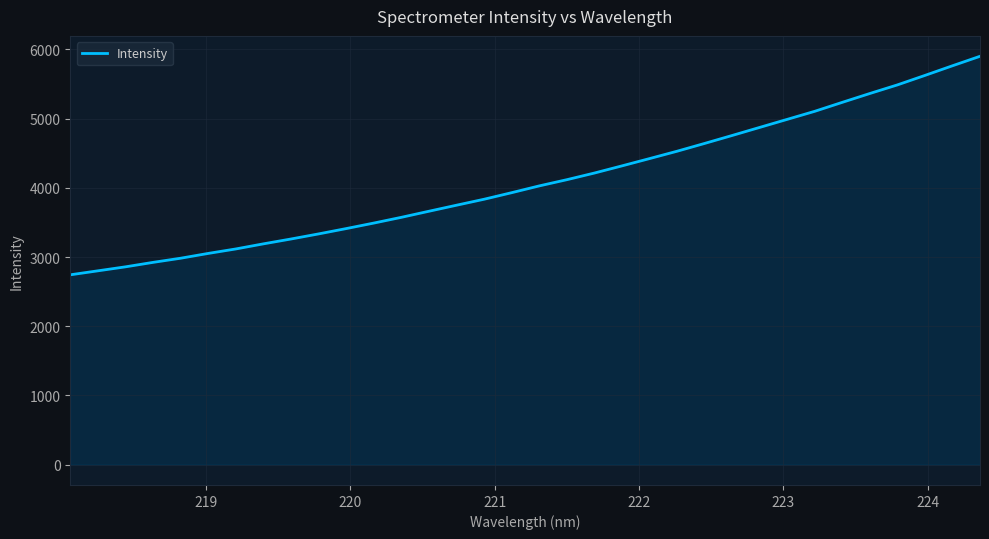

What is the difference between the maximum and minimum values?

3158.6